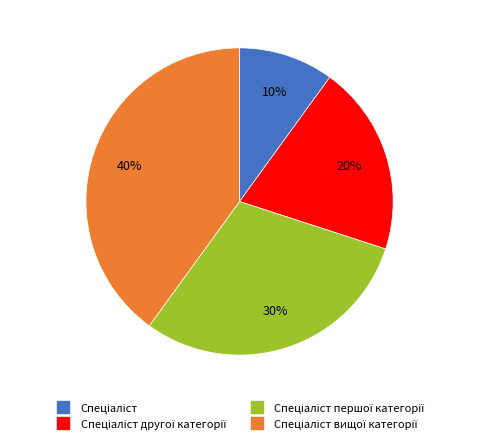

To the nearest percent, what is the average slice percentage?

25%